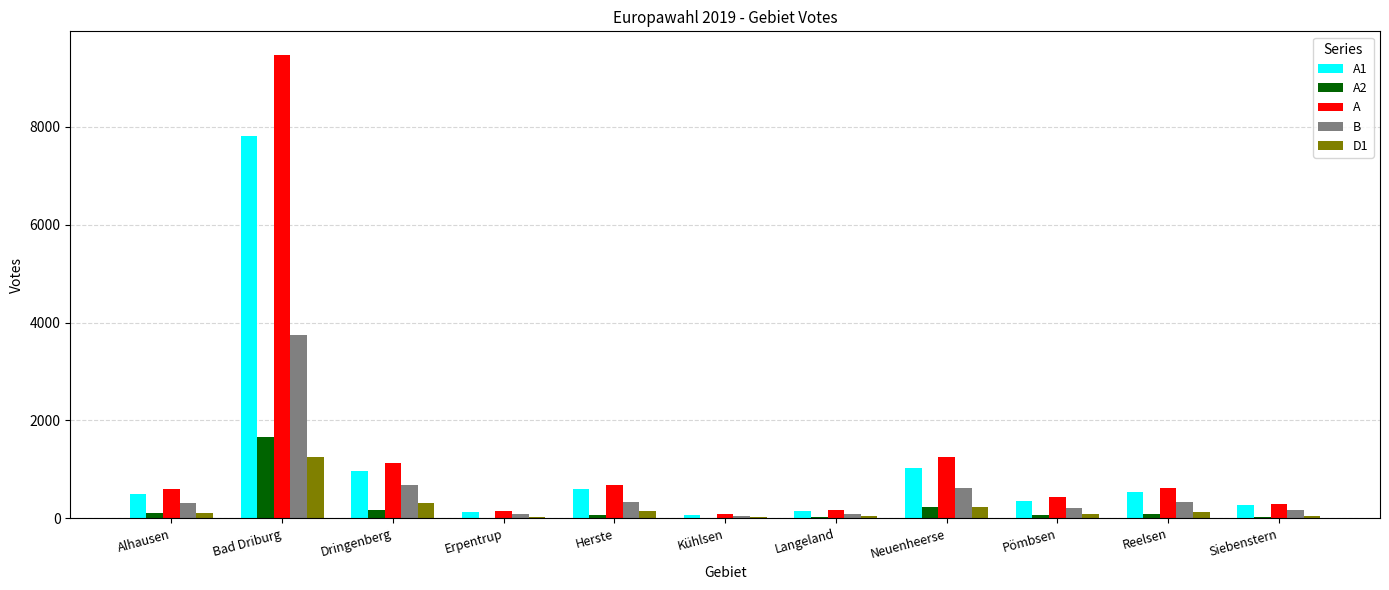

True or false: A has a value of 9481 at Bad Driburg.

True